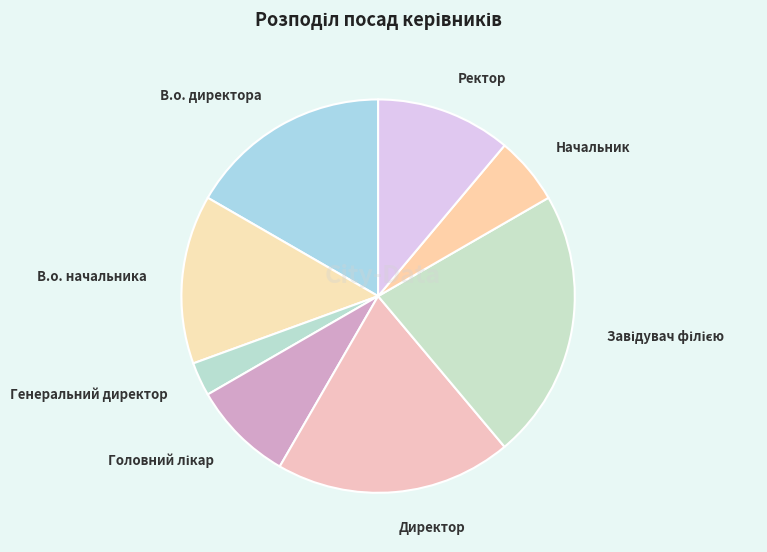

Does Генеральний директор account for over 50% of the chart?

No